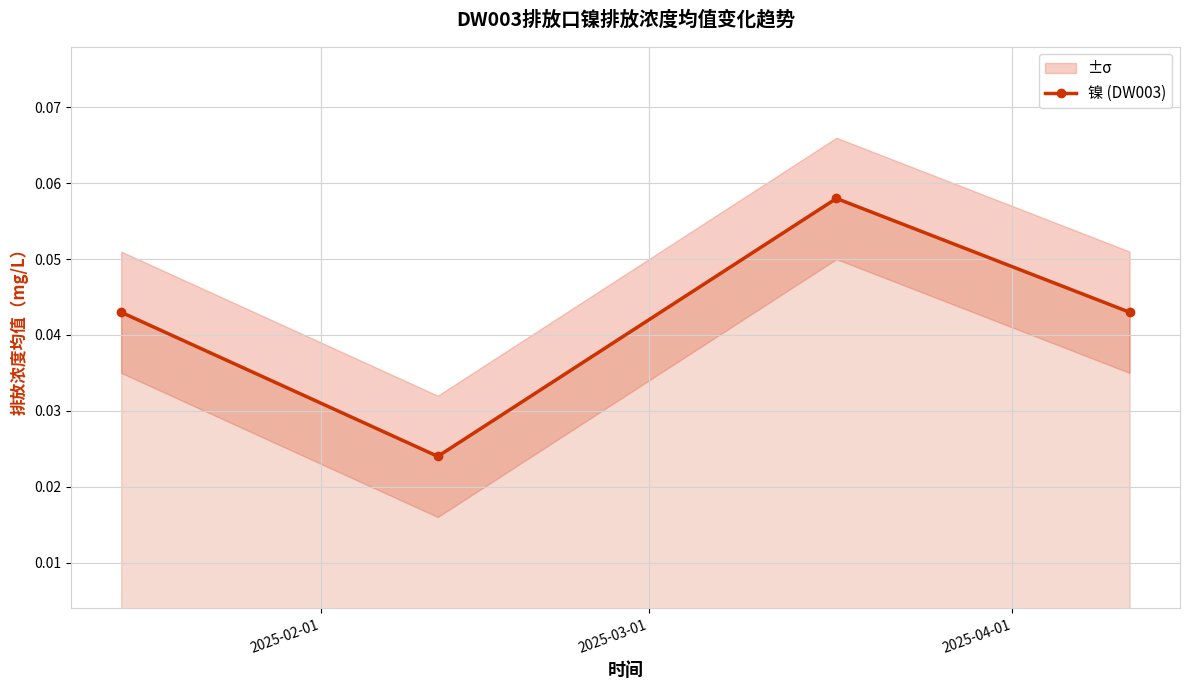

Reading right to left, transcribe all the data shown in this chart.

0.0	0.1	0.0	0.0